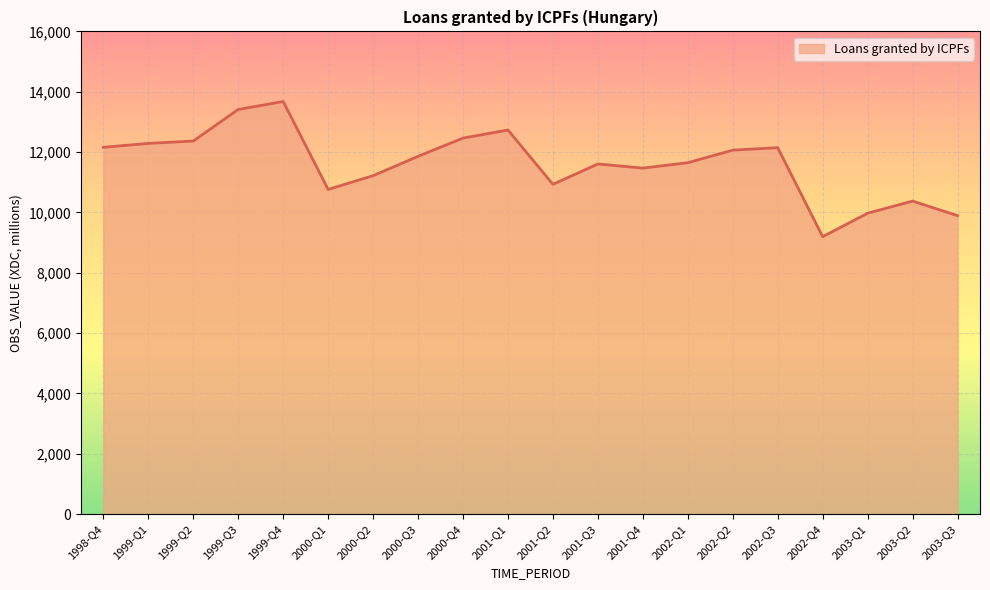

Where is the data nearest to the value 11436?

2001-Q4